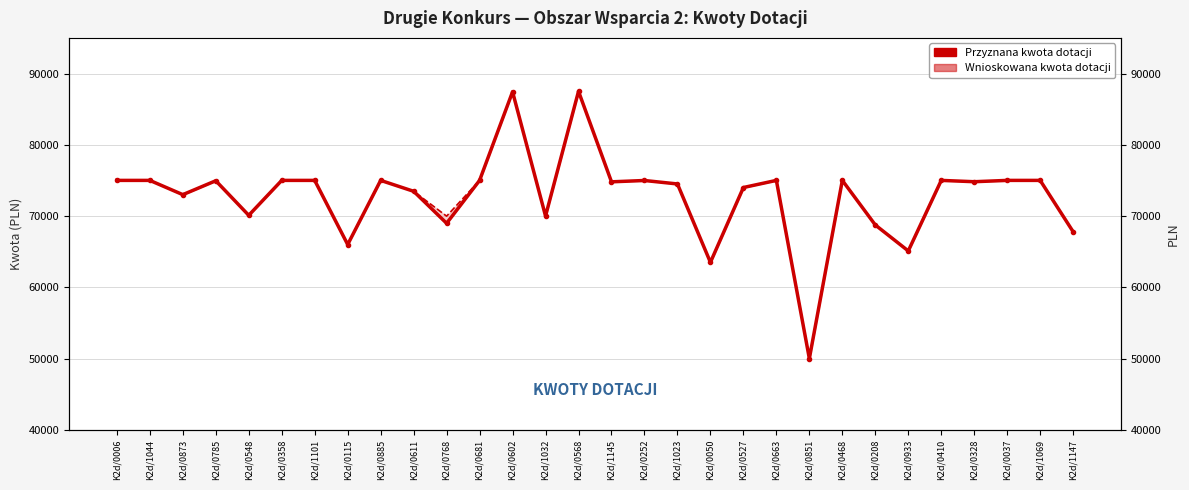

Reading right to left, what are all the values shown in this chart?

Wnioskowana kwota dotacji: 67789	75000	75000	74815	75000	65100	68743	75000	50000	75000	74000	63500	74500	74986	74800	87500	70000	87435	75000	69980	73470	75000	66000	75000	75000	70100	74950	73000	75000	75000
Przyznana kwota dotacji: 67789	75000	75000	74815	75000	65100	68743	75000	50000	75000	74000	63500	74500	74986	74800	87500	70000	87435	75000	68980	73470	75000	66000	75000	75000	70100	74950	73000	75000	75000